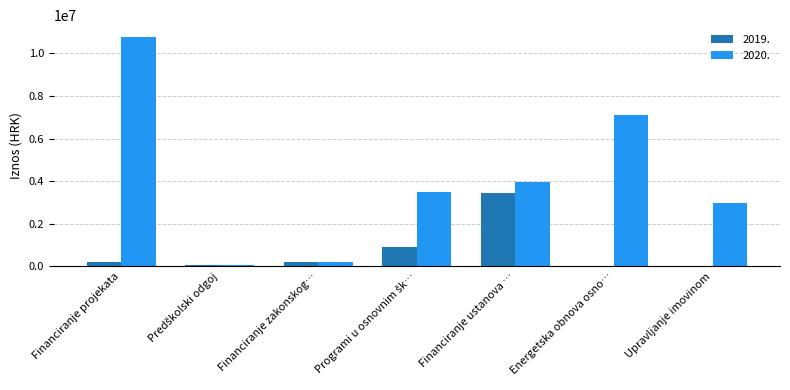

Are the bars grouped side by side (vs. stacked)?

Yes